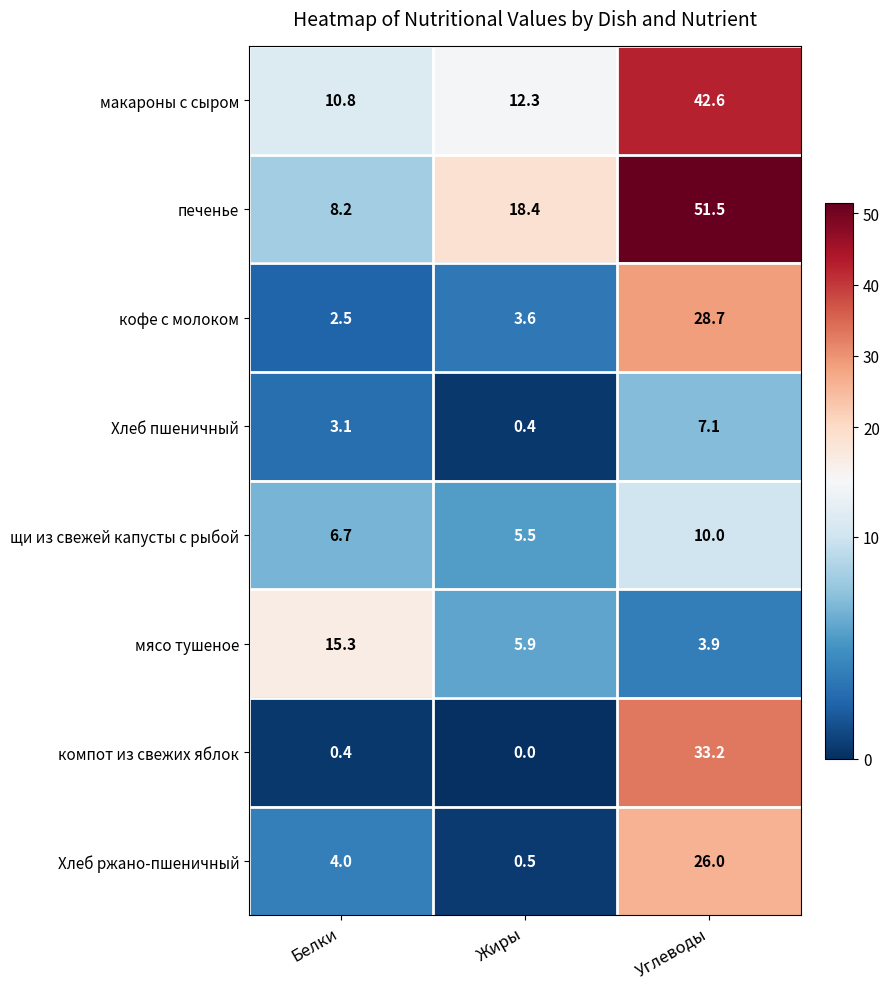

List the labels in order of печенье value, largest first.

Углеводы, Жиры, Белки